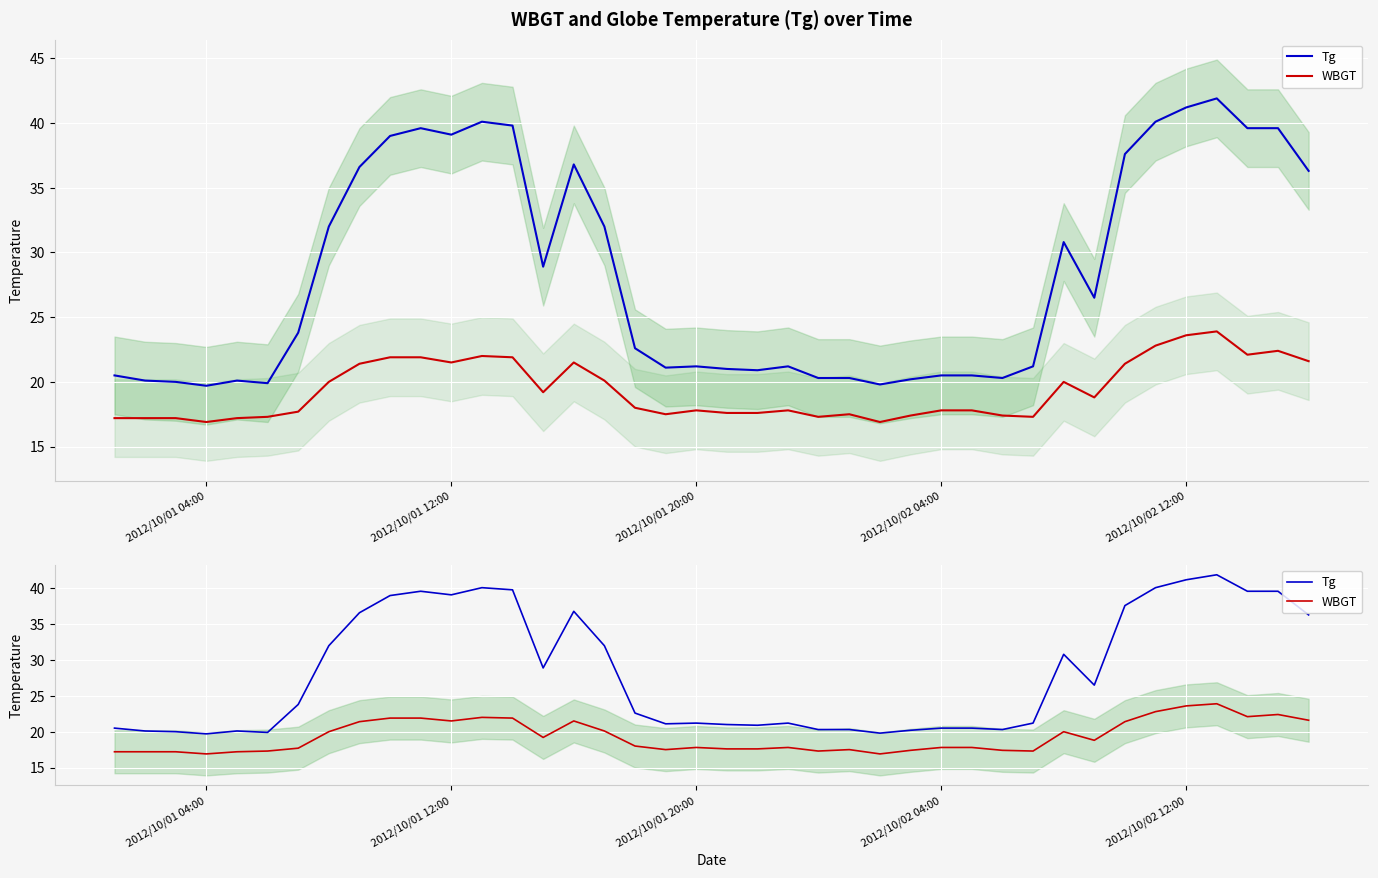

Which series has the widest spread of values?

Tg